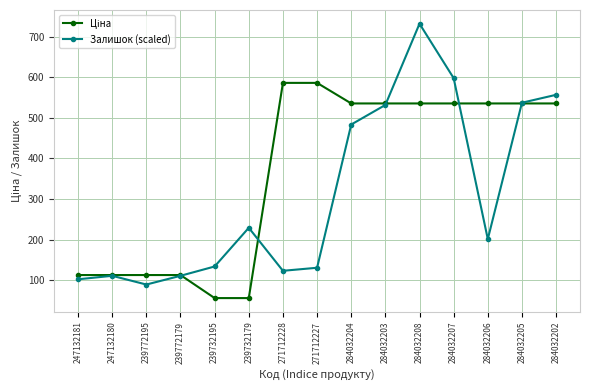

What is the label of the 2nd point from the left?

247132180